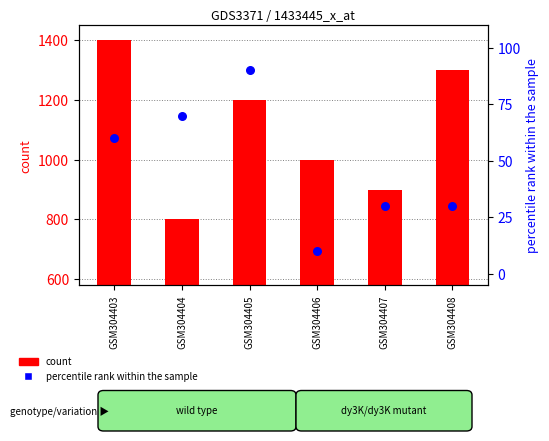

At how many categories does at least one series exceed 630?

6